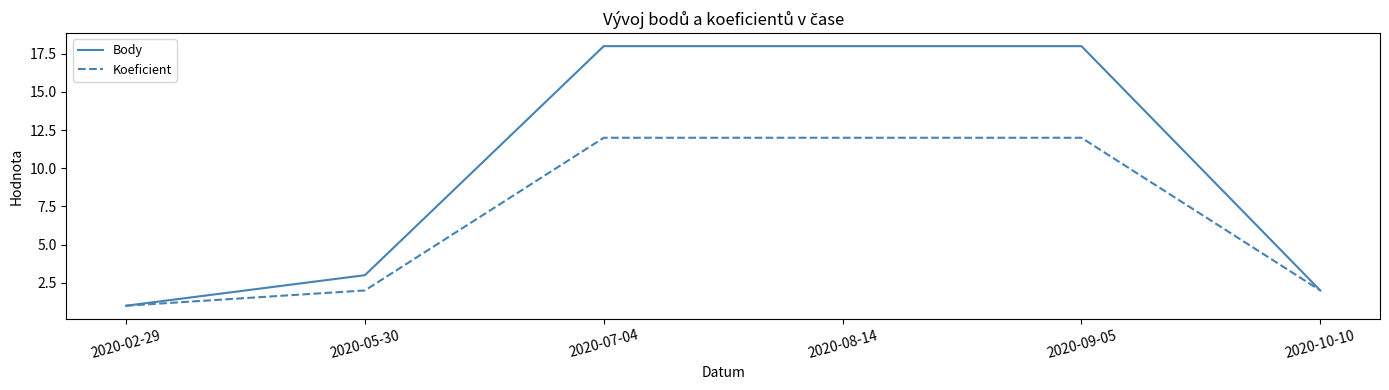

Where is Body nearest to the value 9?

2020-05-30